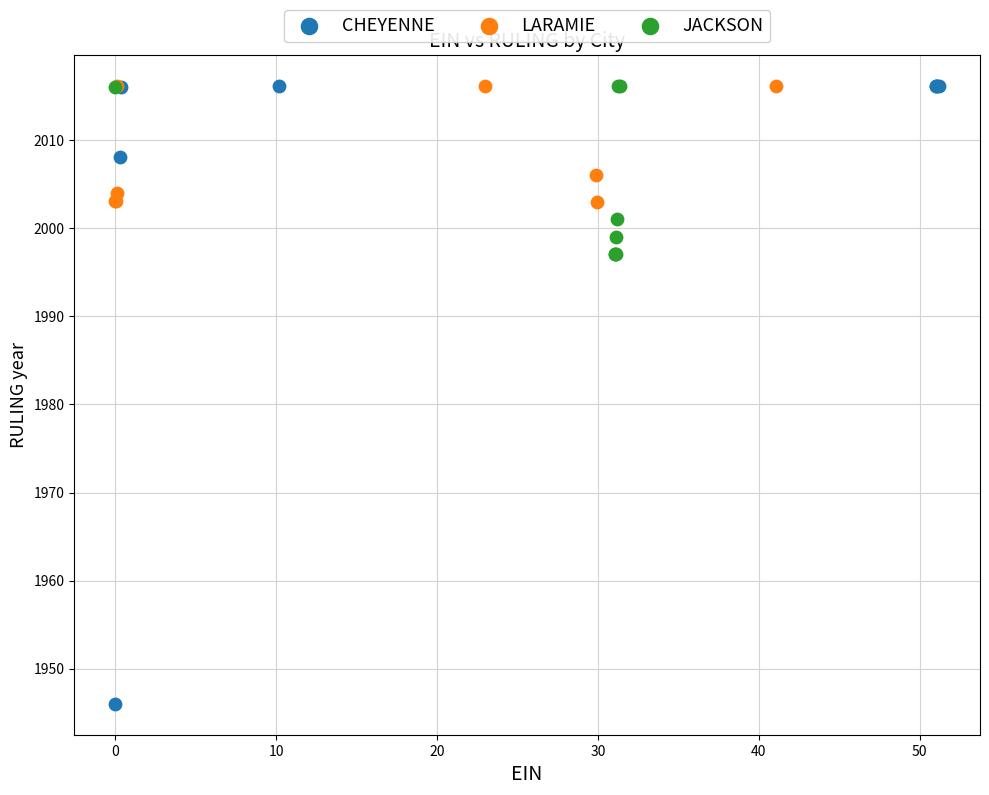

Which series has the largest Y range (max minus min)?

CHEYENNE